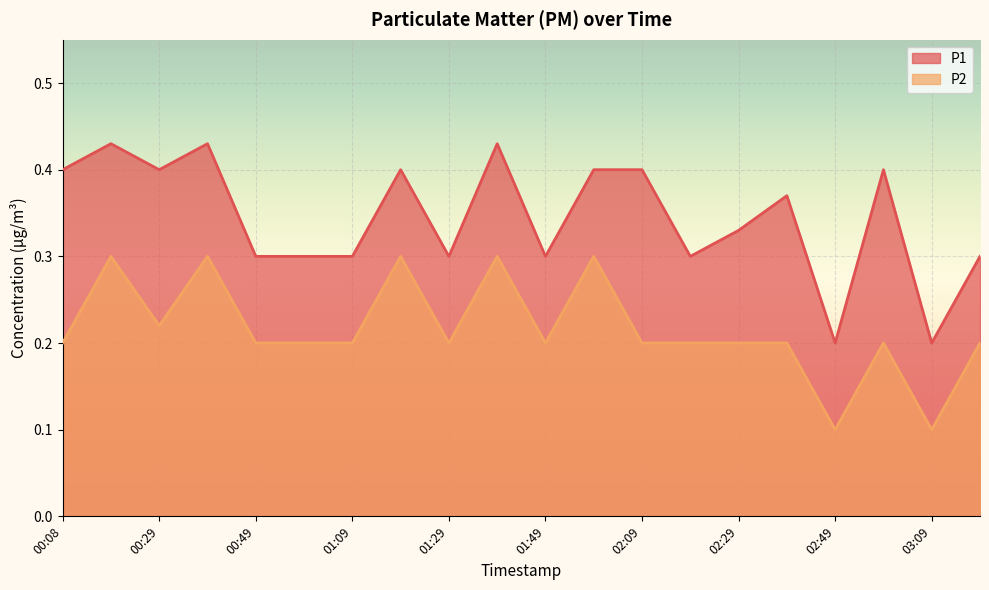

What position from the right is 01:59?

9